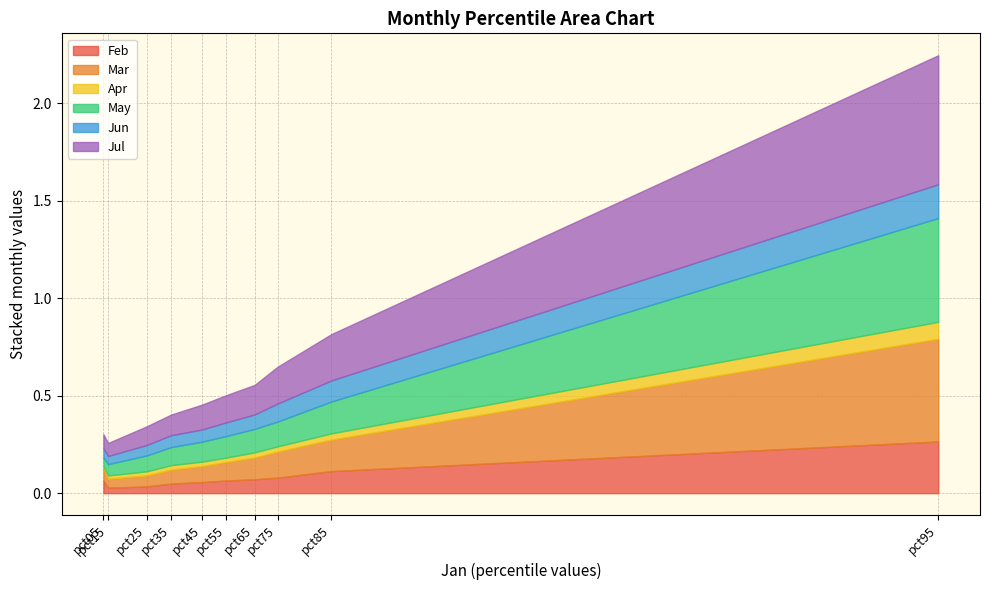

How many lines are shown in the chart?

6